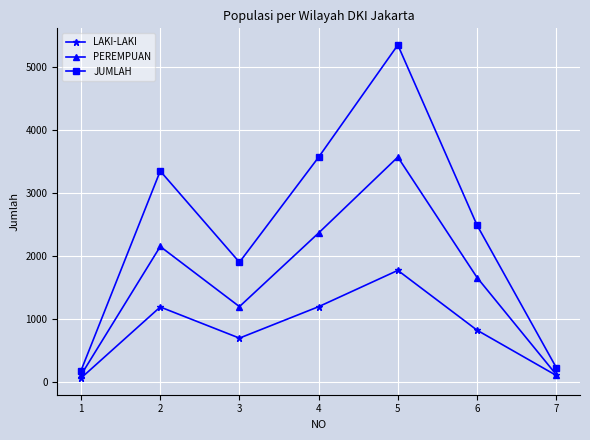

Between 3 and 6, which series saw the biggest shift?

JUMLAH